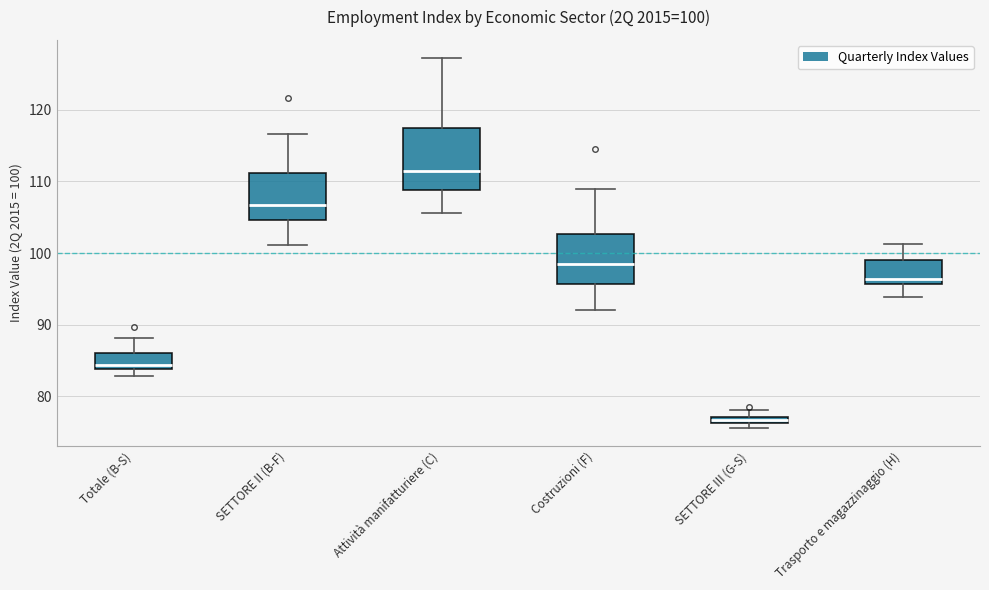

Which box's median line is the highest?

Attività manifatturiere (C)